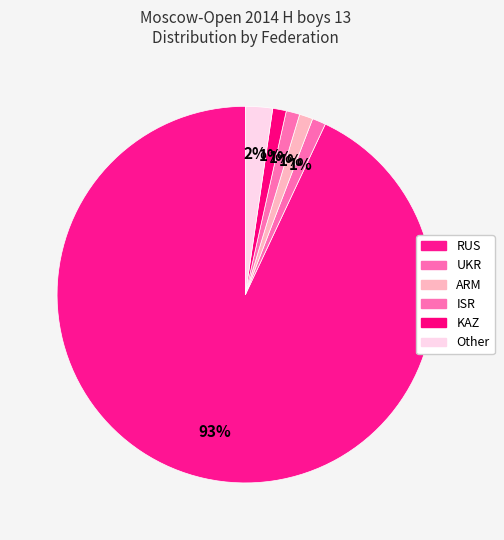

How many segments does this pie chart have?

6